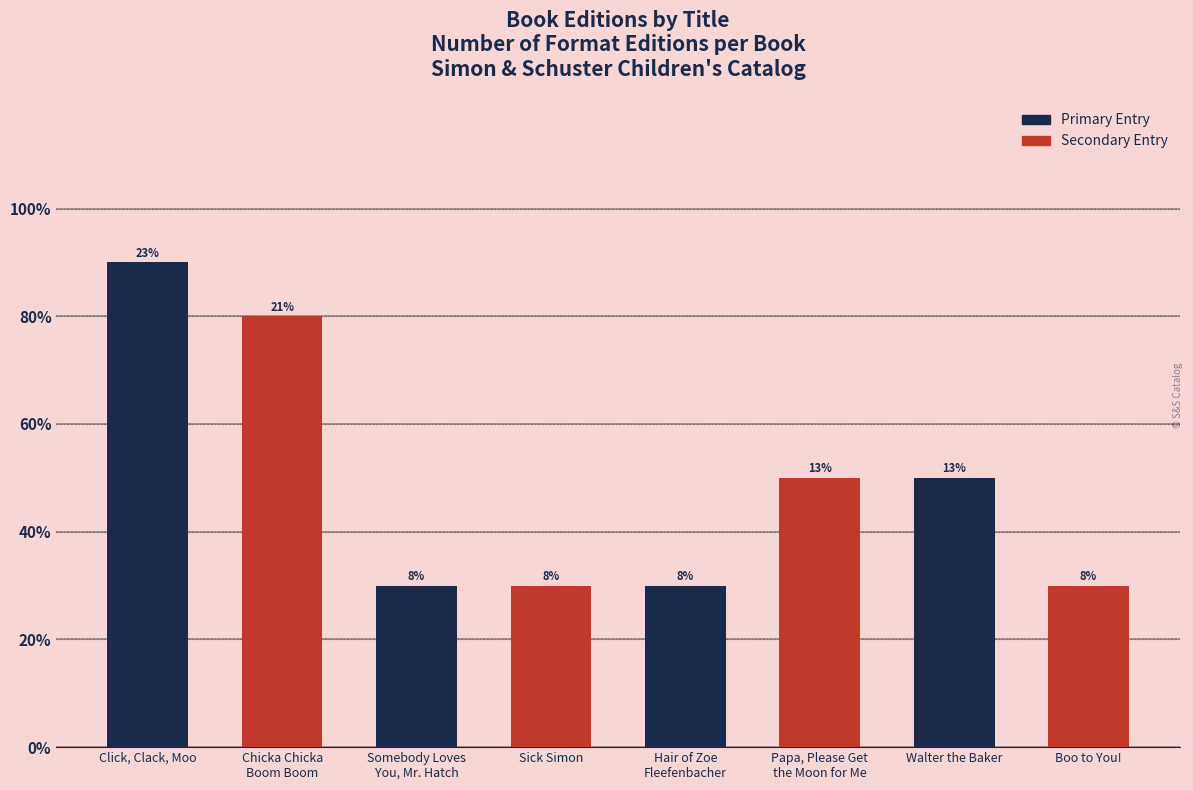

Does the chart contain stacked bars?

No